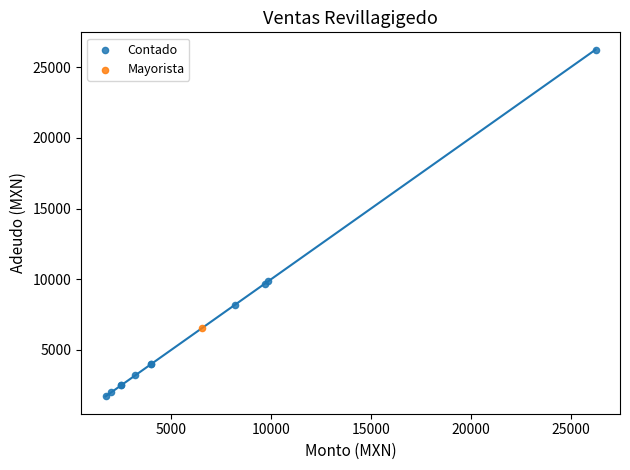

What are all the series names shown in the legend?

Contado, Mayorista